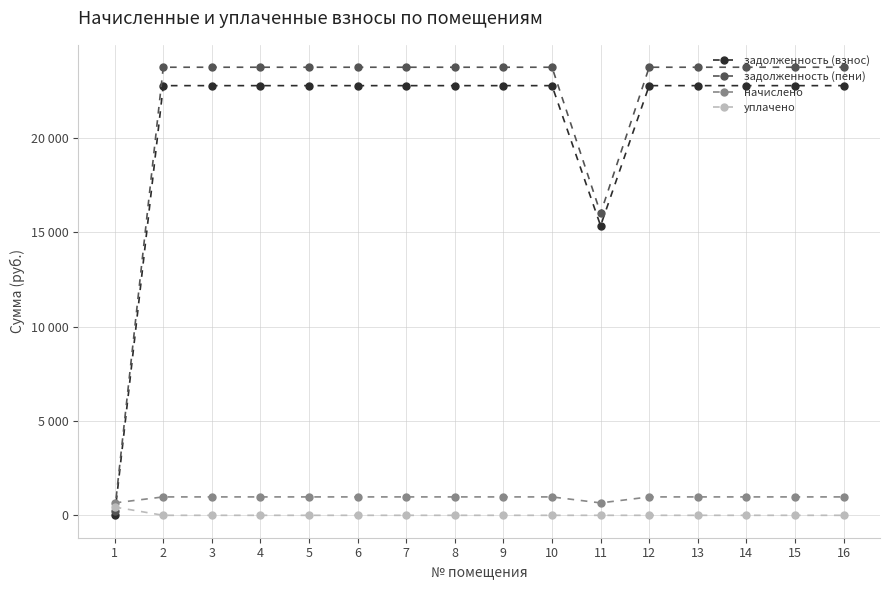

Does the chart have visible grid lines?

Yes